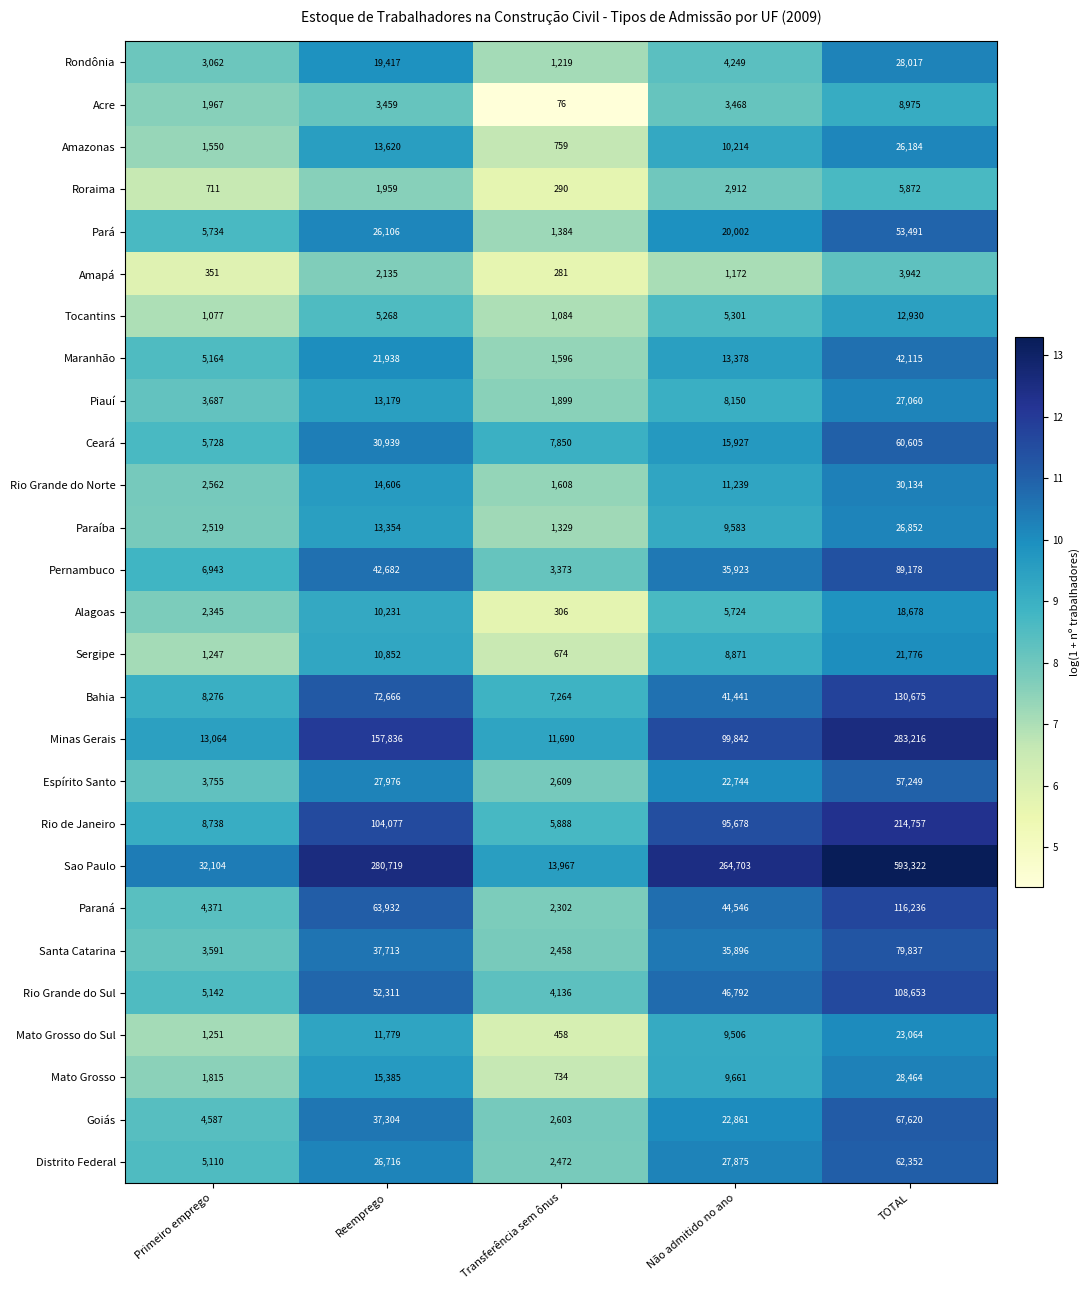

Which series has the largest total across all categories?

Sao Paulo